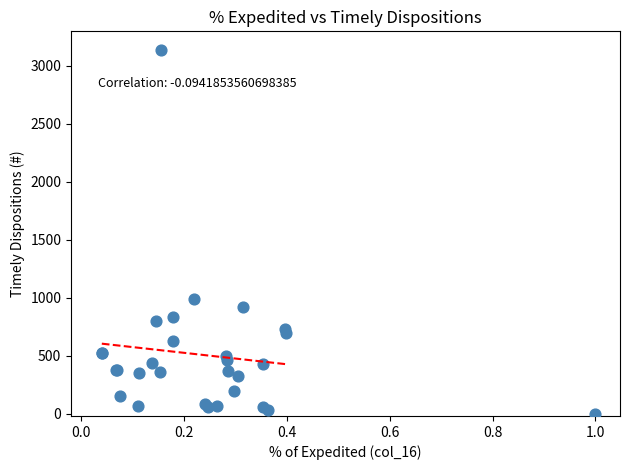

What Y value in the scatter plot is closest to 1570?

988